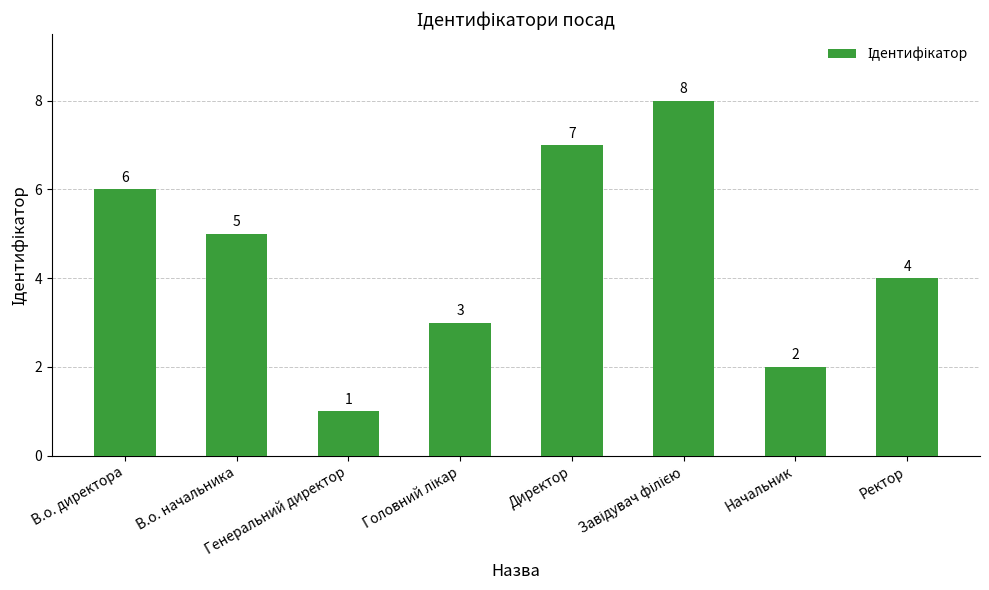

What is the maximum value shown in the chart?

8